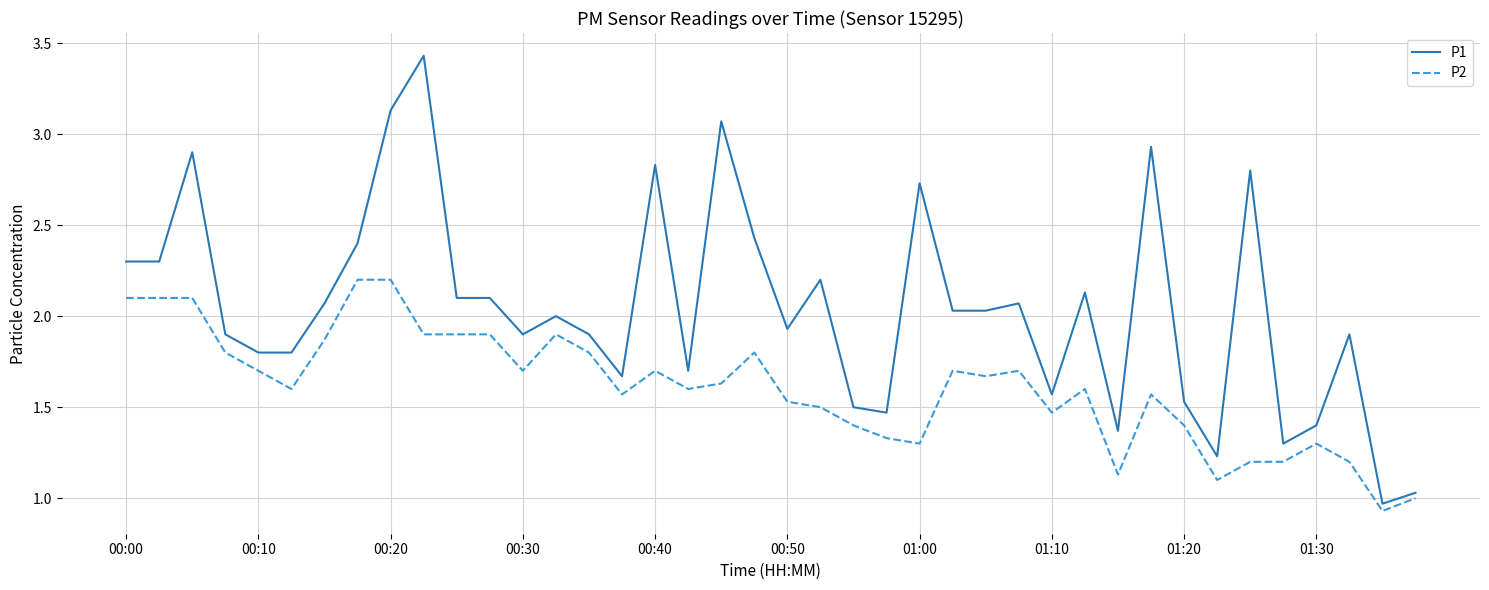

How many lines are shown in the chart?

2